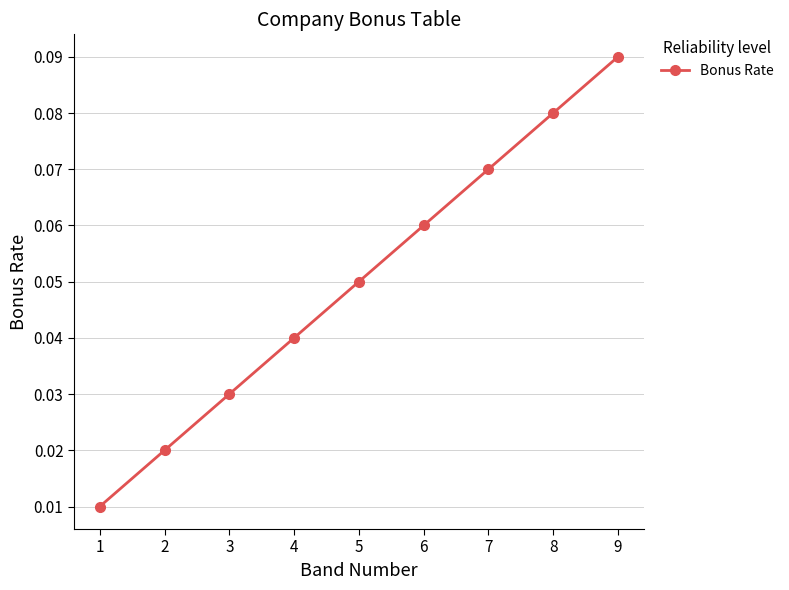

Rank the categories by value from lowest to highest.

1, 2, 3, 4, 5, 6, 7, 8, 9